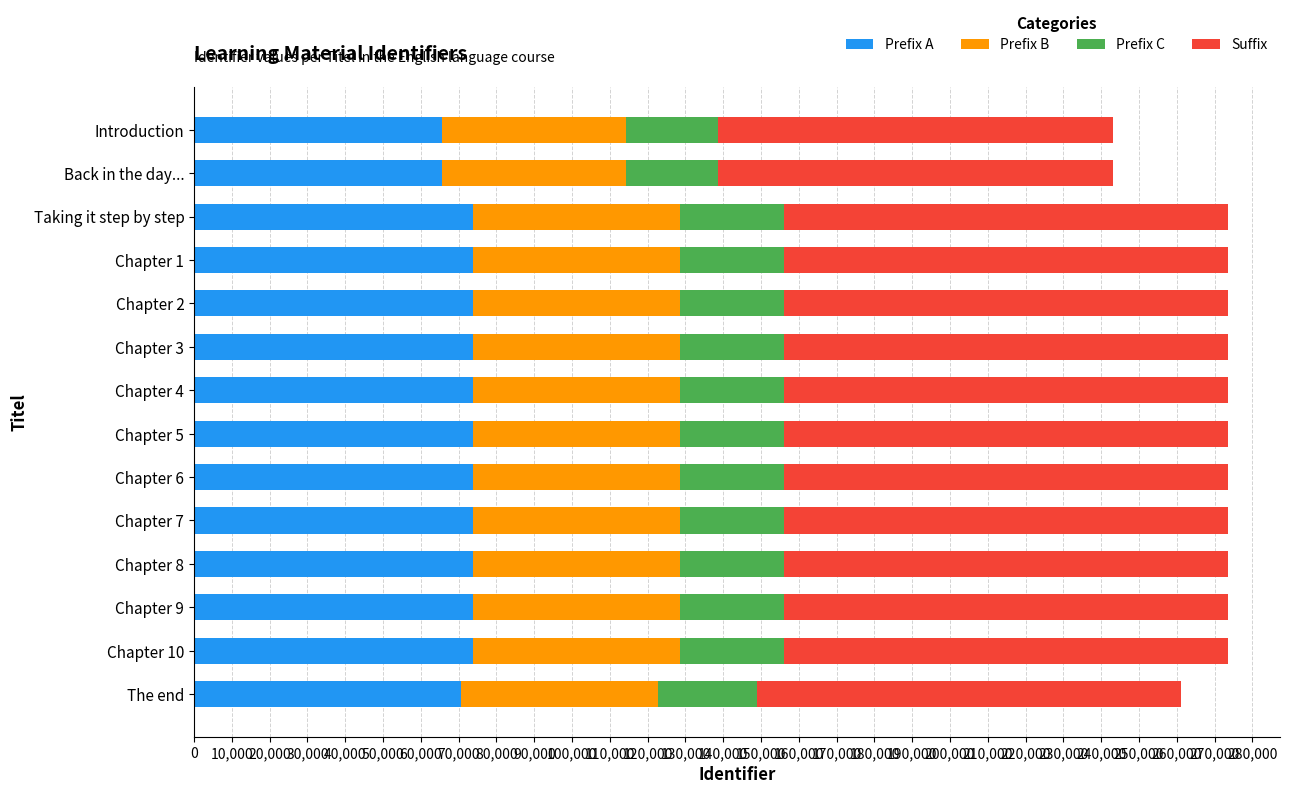

The value of Prefix A at Chapter 8 is 73872. True or false?

True